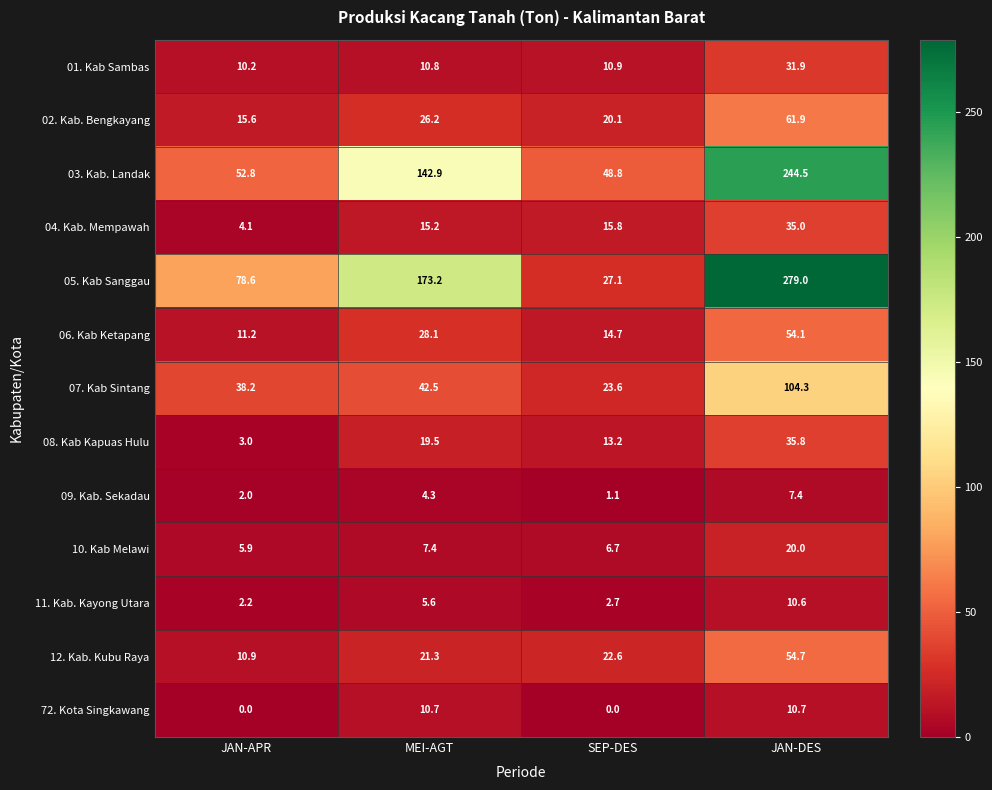

List the series in order of their peak value, highest first.

05. Kab Sanggau, 03. Kab. Landak, 07. Kab Sintang, 02. Kab. Bengkayang, 12. Kab. Kubu Raya, 06. Kab Ketapang, 08. Kab Kapuas Hulu, 04. Kab. Mempawah, 01. Kab Sambas, 10. Kab Melawi, 72. Kota Singkawang, 11. Kab. Kayong Utara, 09. Kab. Sekadau